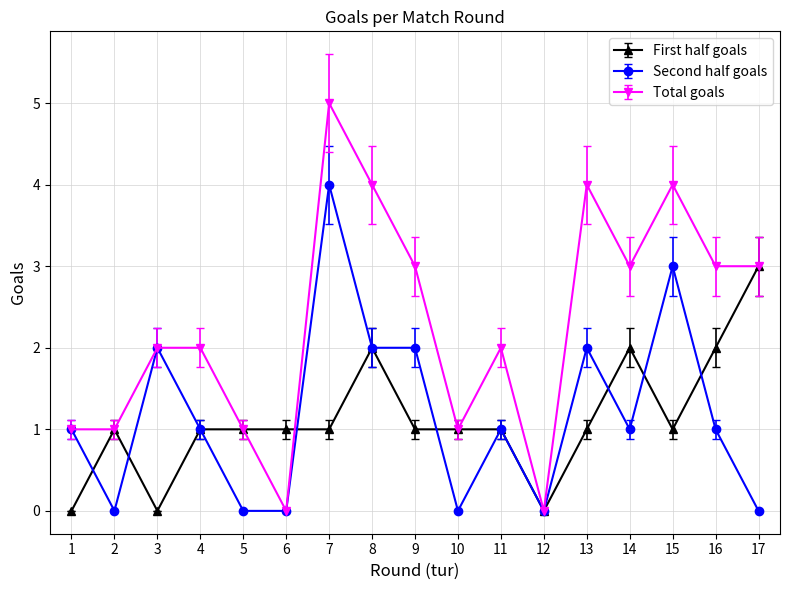

What is the approximate value of First half goals at 6?

1